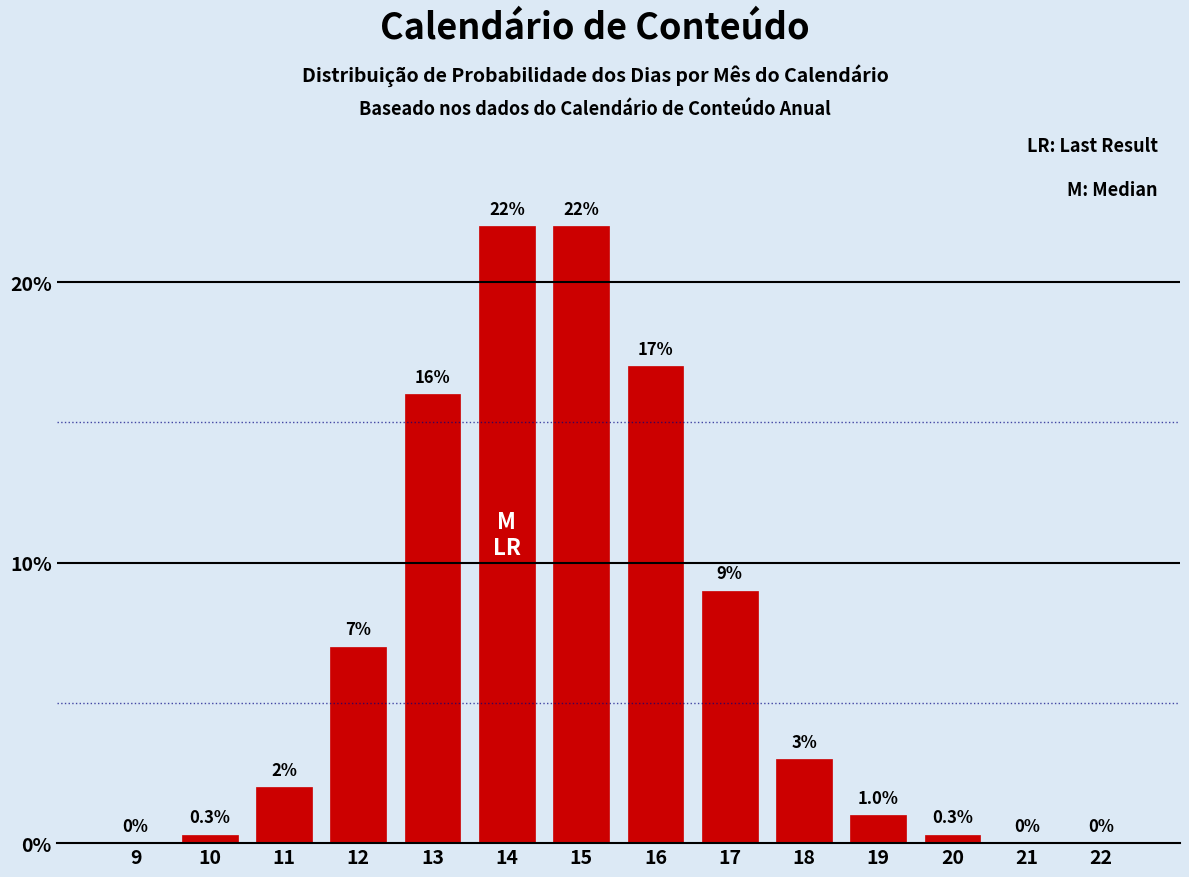

Reading left to right, transcribe all the data shown in this chart.

9=0.0	10=0.3	11=2.0	12=7.0	13=16.0	14=22.0	15=22.0	16=17.0	17=9.0	18=3.0	19=1.0	20=0.3	21=0.0	22=0.0